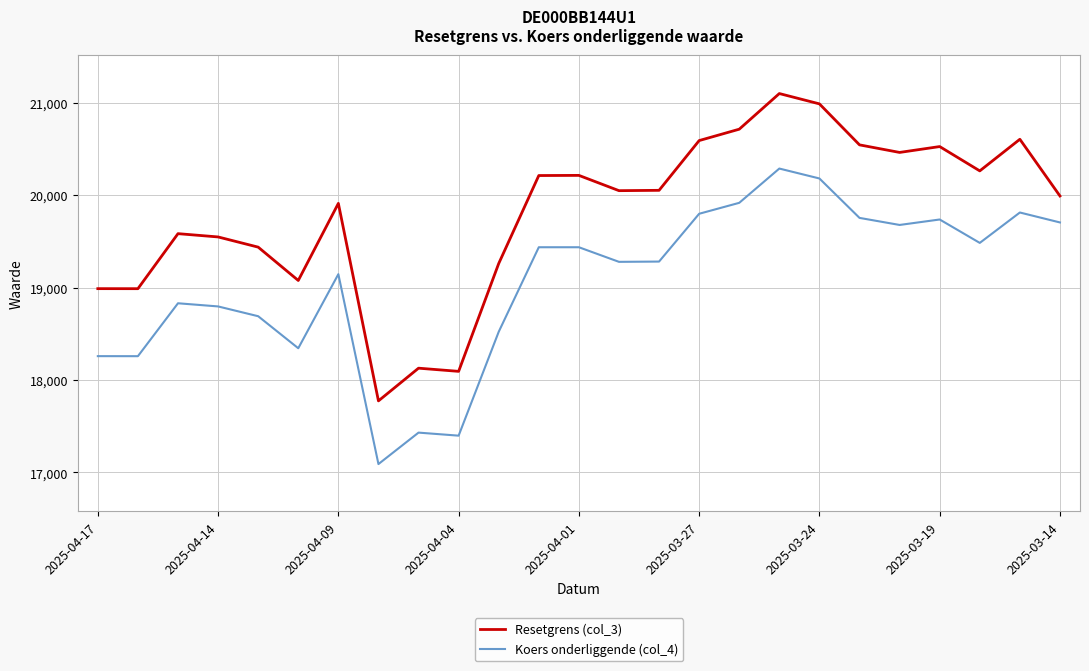

What is the greatest value displayed?

21099.3